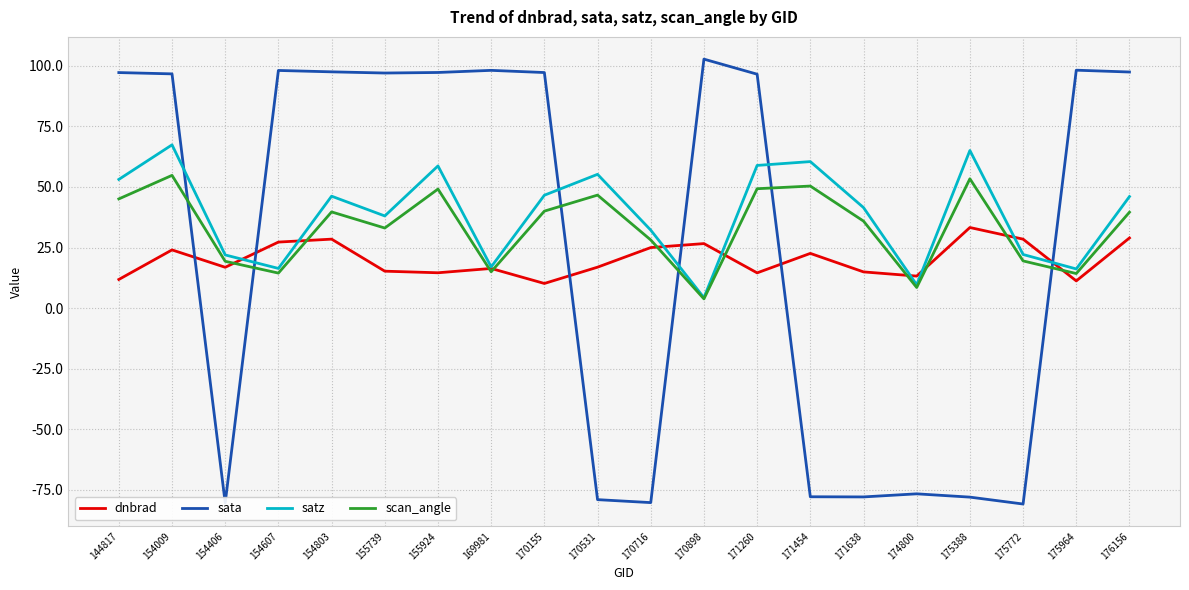

At which category is the sum across all series the highest?

154009